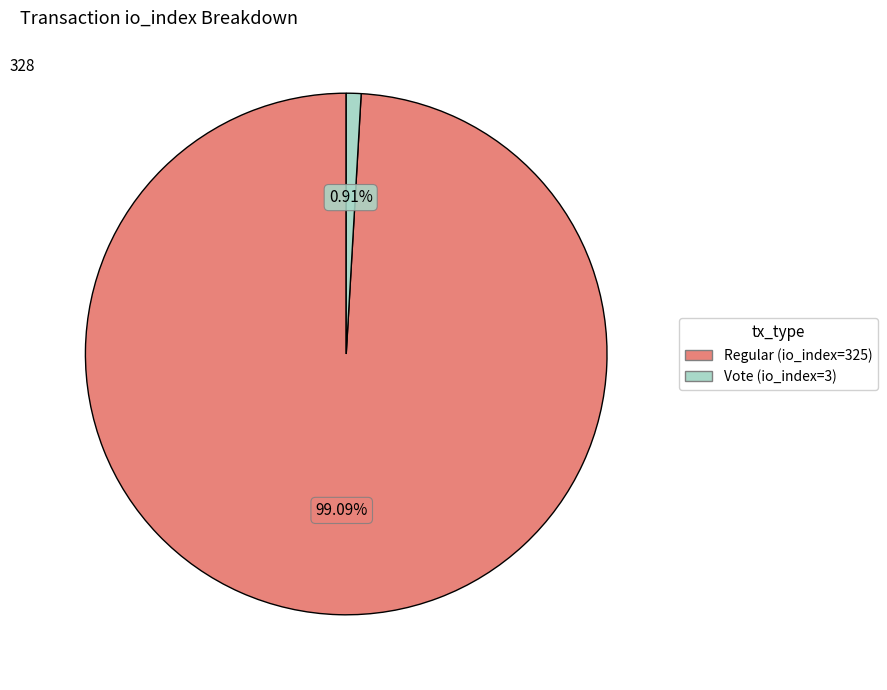

To the nearest percent, what portion does Regular (io_index=325) represent?

99%